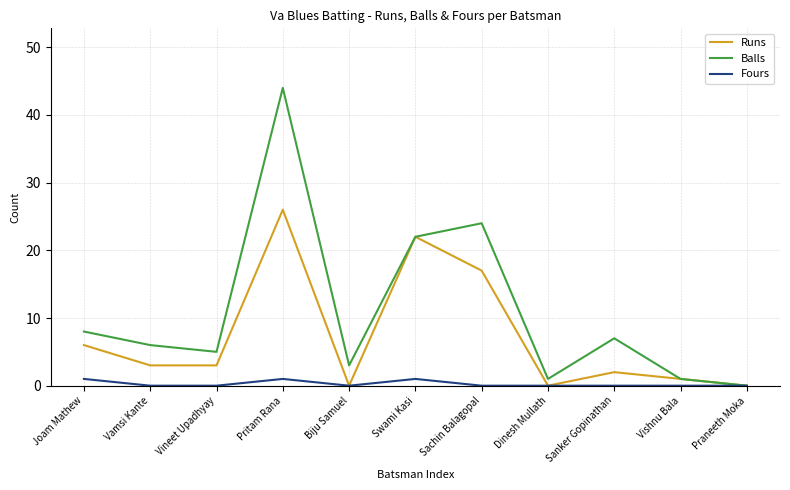

Rank the series by their average value, from lowest to highest.

Fours, Runs, Balls